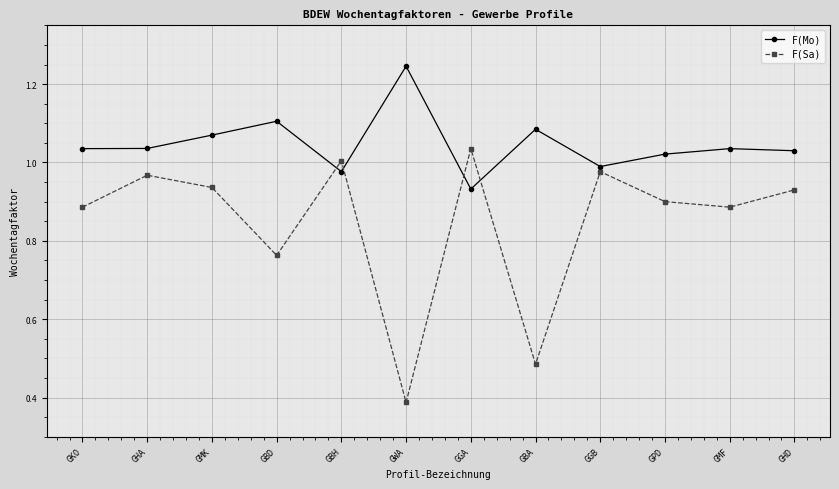

Which category has the lowest value across all series?

GWA